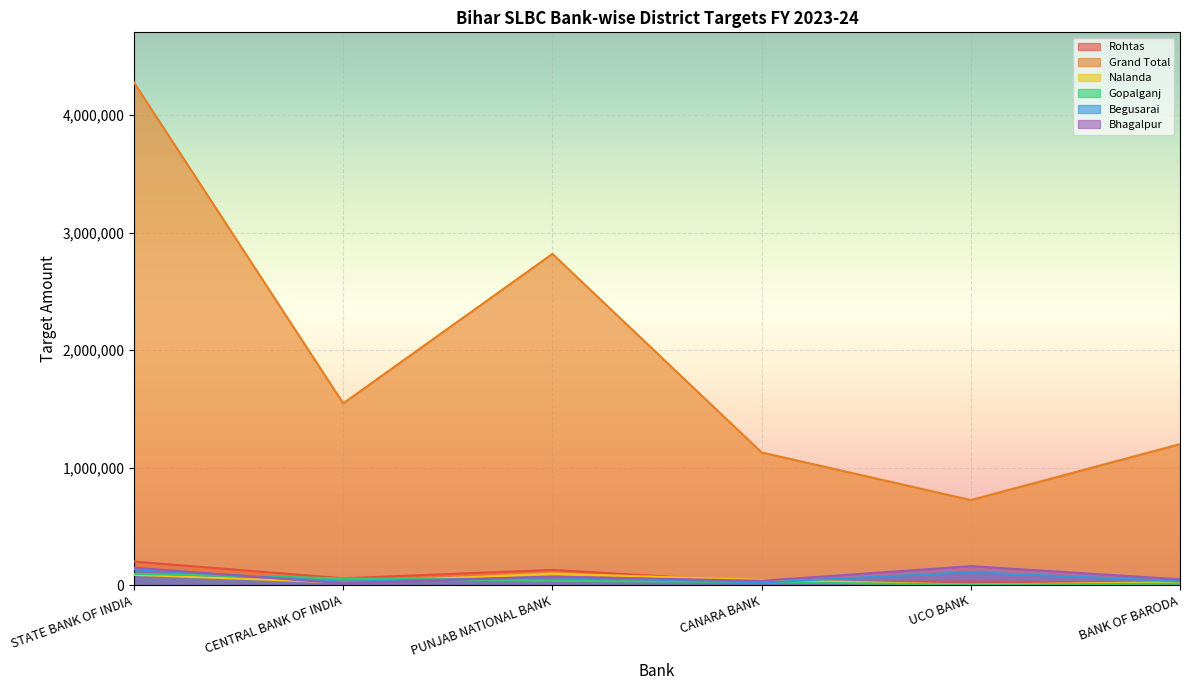

How many lines are shown in the chart?

6